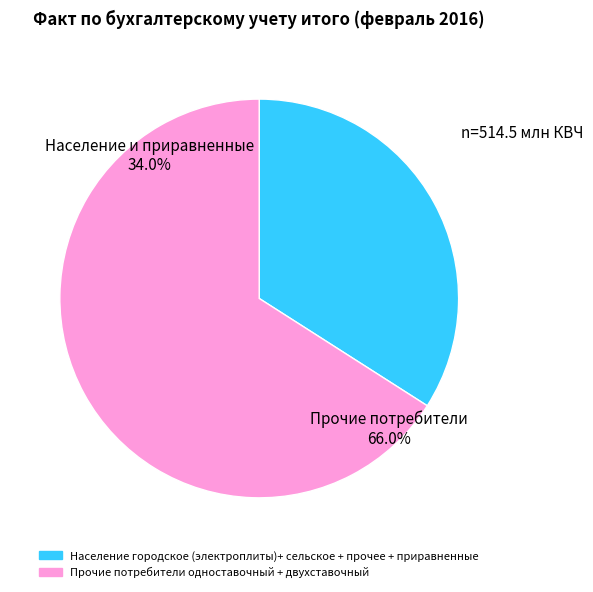

What is the largest slice in the pie chart?

Прочие потребители одноставочный тариф